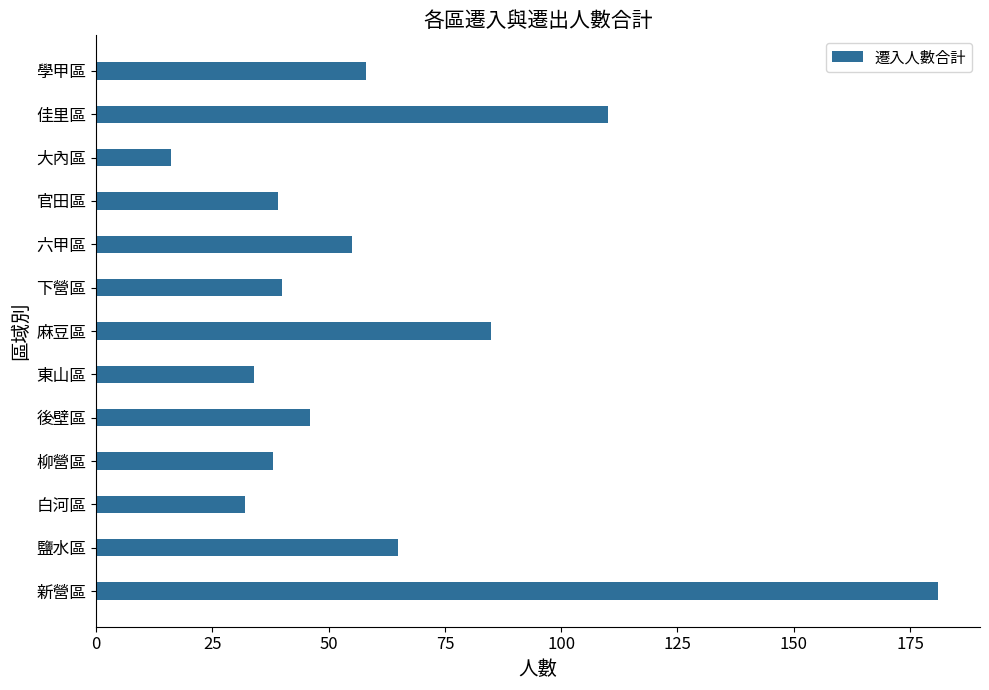

Reading bottom to top, what are all the values shown in this chart?

新營區=181	鹽水區=65	白河區=32	柳營區=38	後壁區=46	東山區=34	麻豆區=85	下營區=40	六甲區=55	官田區=39	大內區=16	佳里區=110	學甲區=58